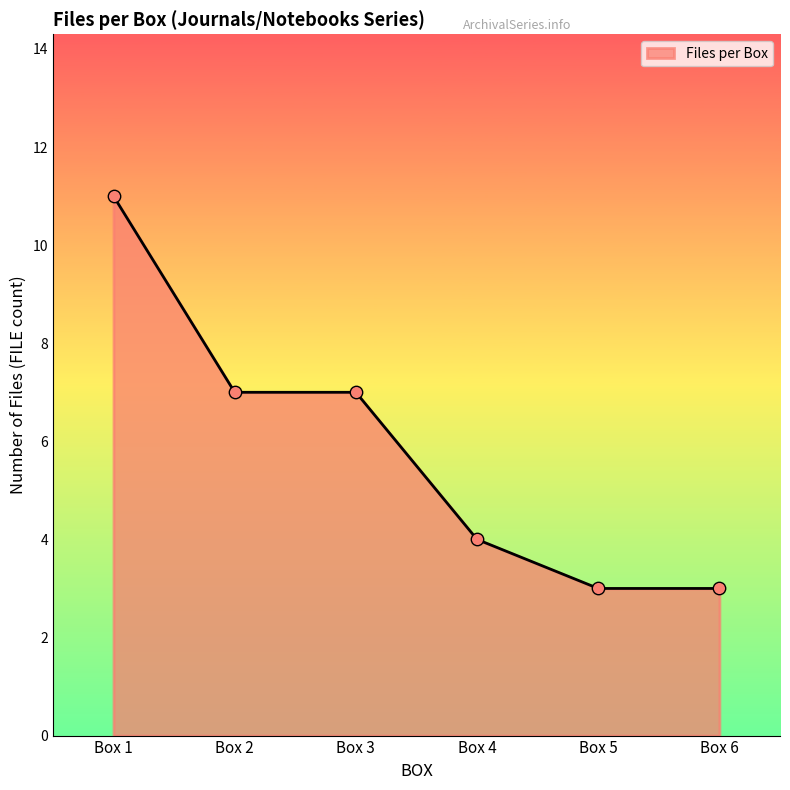

What is the ratio of the value at Box 6 to the value at Box 2?

0.4